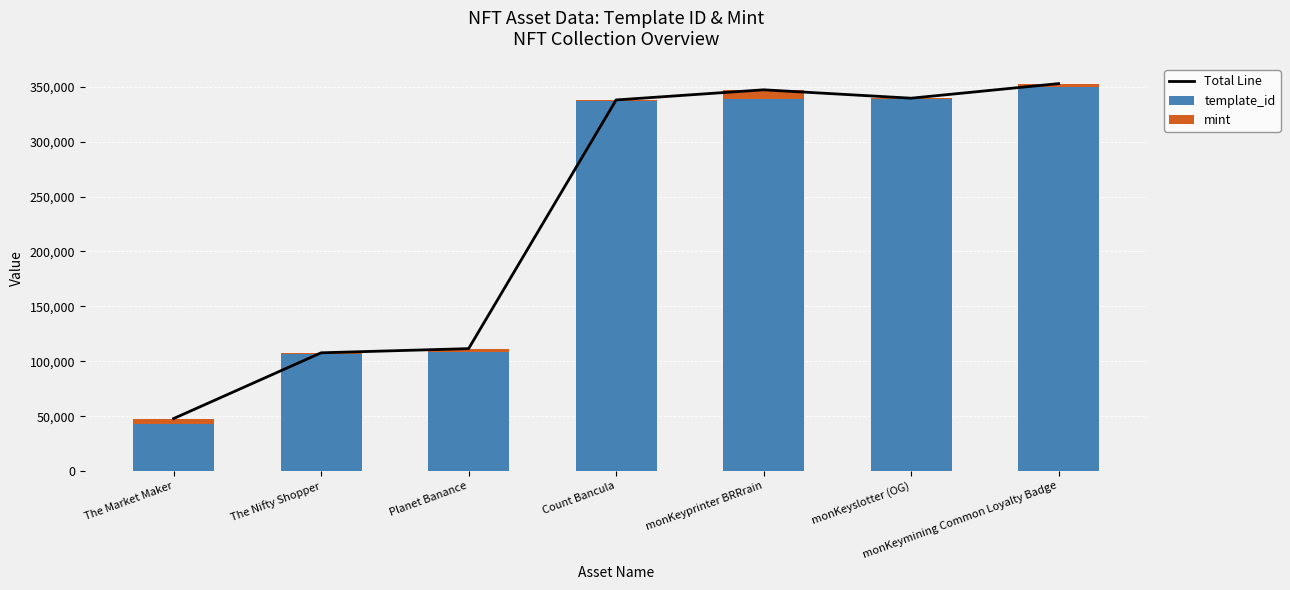

Reading left to right, transcribe all the data shown in this chart.

Total Line: The Market Maker=47818	The Nifty Shopper=107703	Planet Banance=111503	Count Bancula=338016	monKeyprinter BRRrain=347260	monKeyslotter (OG)=339618	monKeymining Common Loyalty Badge=352900
template_id: The Market Maker=42420	The Nifty Shopper=106640	Planet Banance=108484	Count Bancula=336643	monKeyprinter BRRrain=339228	monKeyslotter (OG)=339248	monKeymining Common Loyalty Badge=349523
mint: The Market Maker=5398	The Nifty Shopper=1063	Planet Banance=3019	Count Bancula=1373	monKeyprinter BRRrain=8032	monKeyslotter (OG)=370	monKeymining Common Loyalty Badge=3377